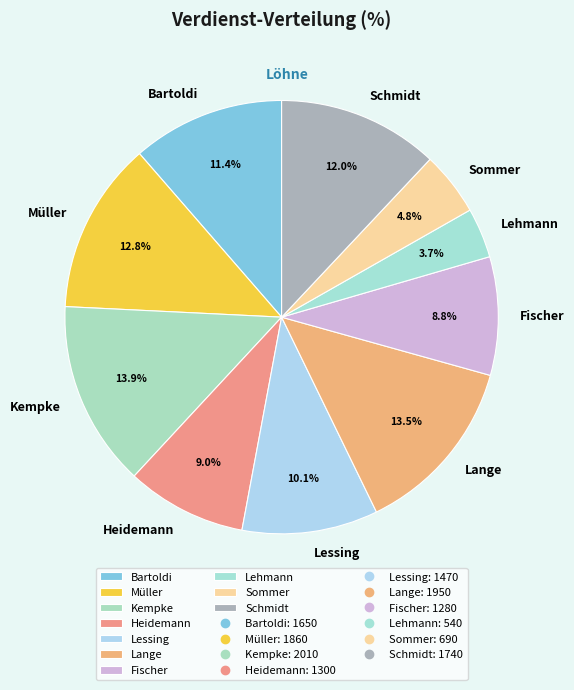

Does Müller represent more than half of the total?

No